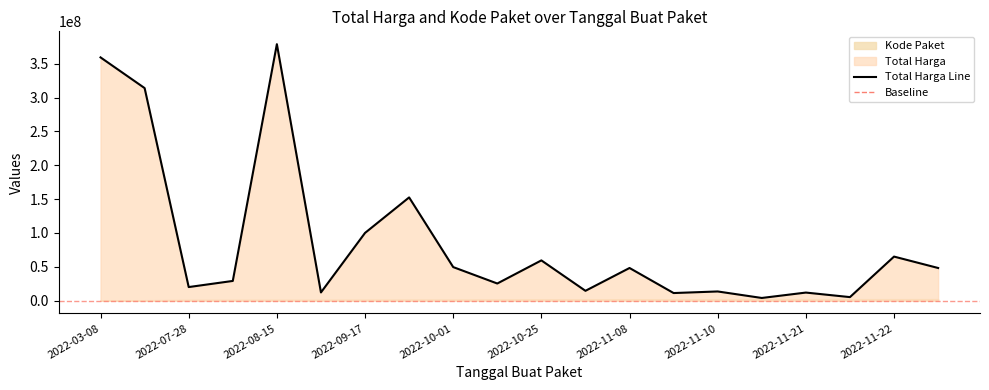

Read the value at 2022-11-22, to the nearest 50.

65000000